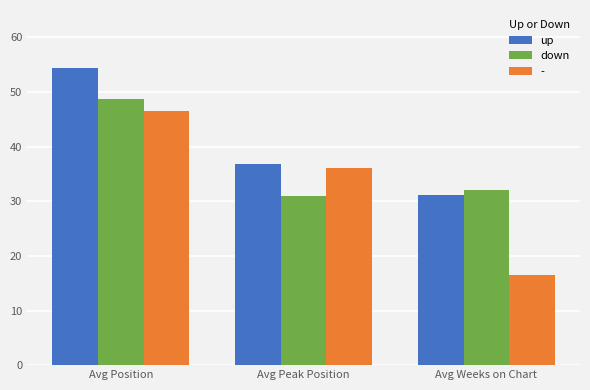

Reading left to right, extract all data points from this chart.

up: 54.3	36.8	31.1
down: 48.7	31.0	32.0
-: 46.5	36.0	16.5